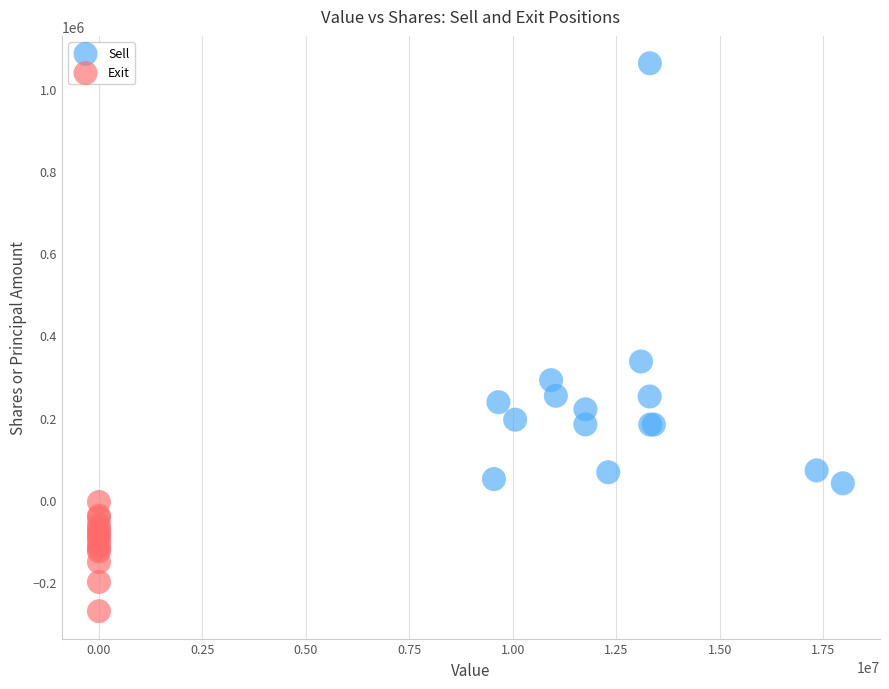

Which series contains the highest Y value?

Sell